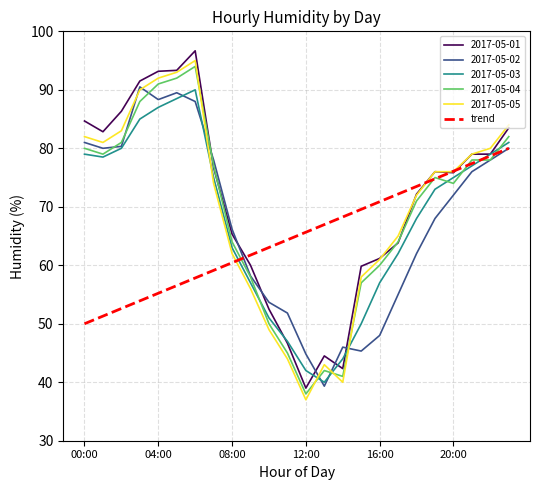

What is the maximum value for 2017-05-01?

96.7